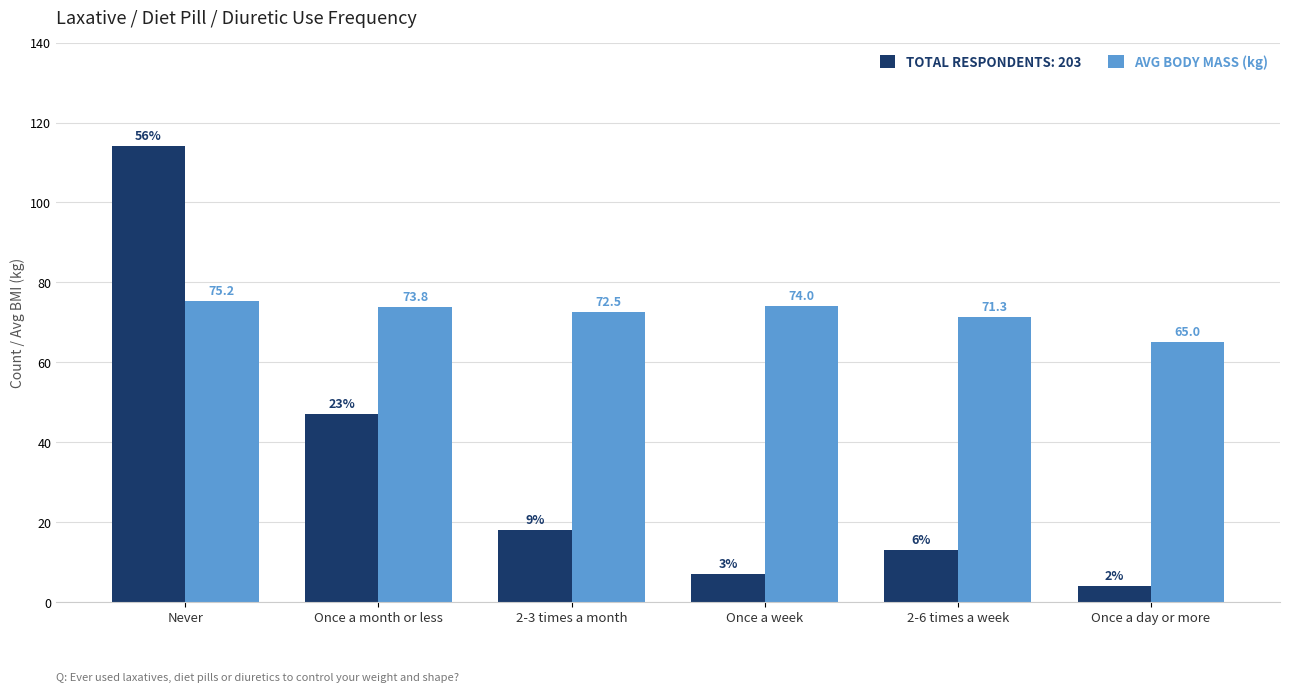

What is the spread (max minus min) of values at Once a week?

67.0